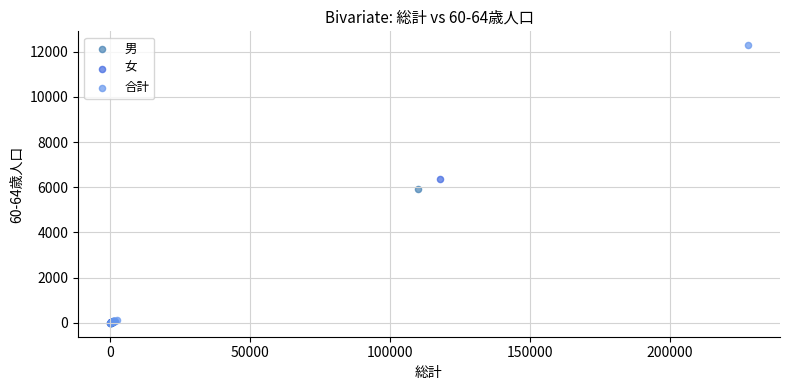

Which series has the largest Y range (max minus min)?

合計